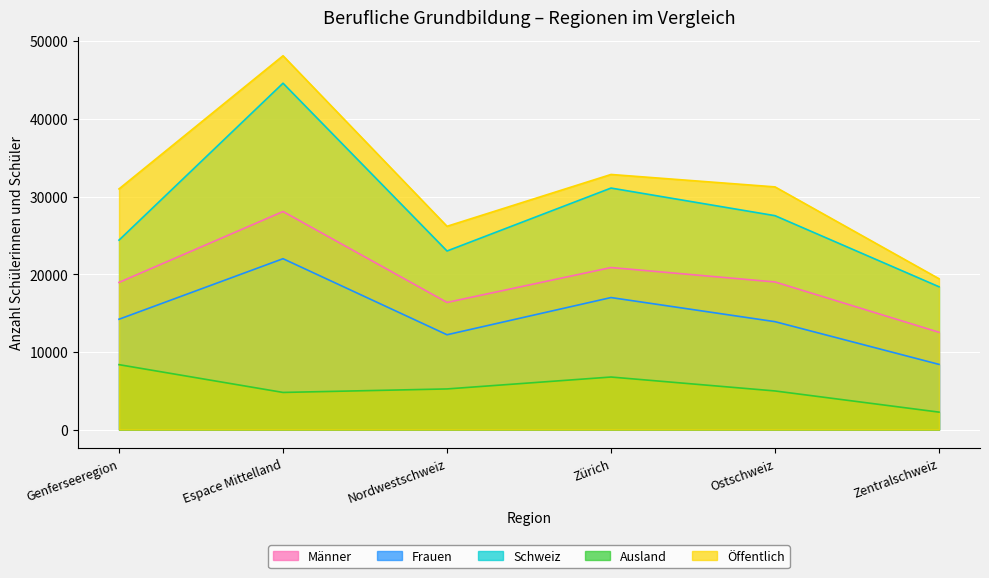

At which label does Öffentlich reach its minimum?

Zentralschweiz